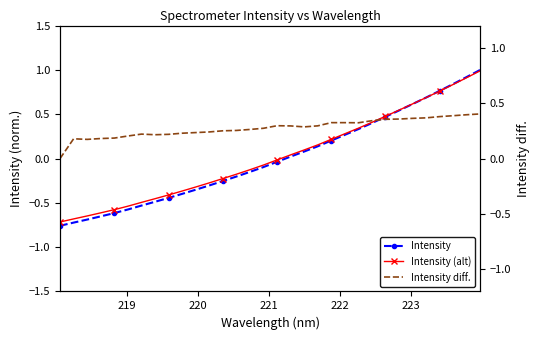

What is the greatest value displayed?

1.0